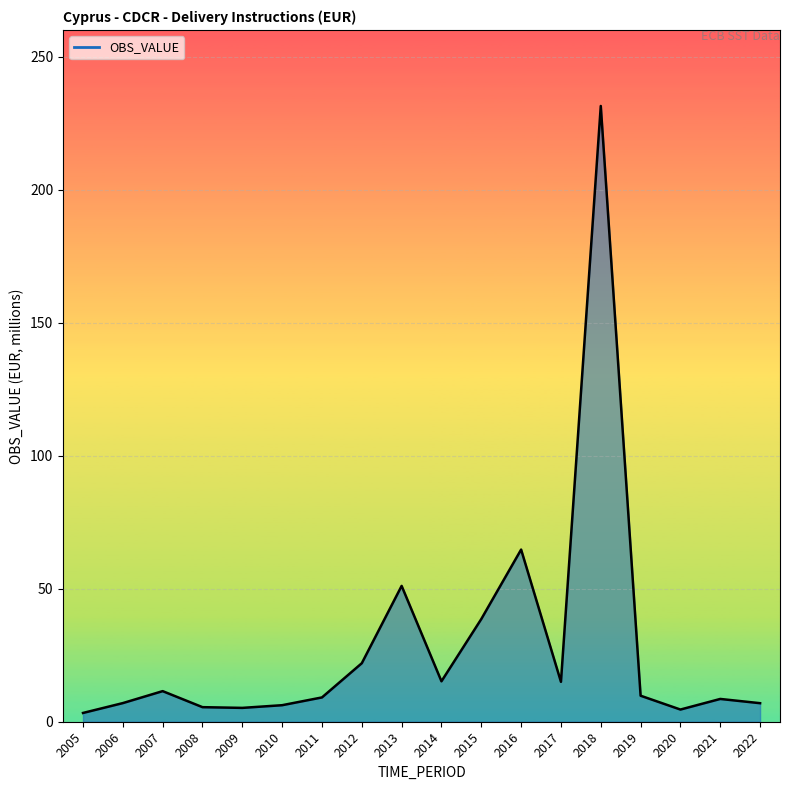

What is the difference between the maximum and minimum values?

228.1